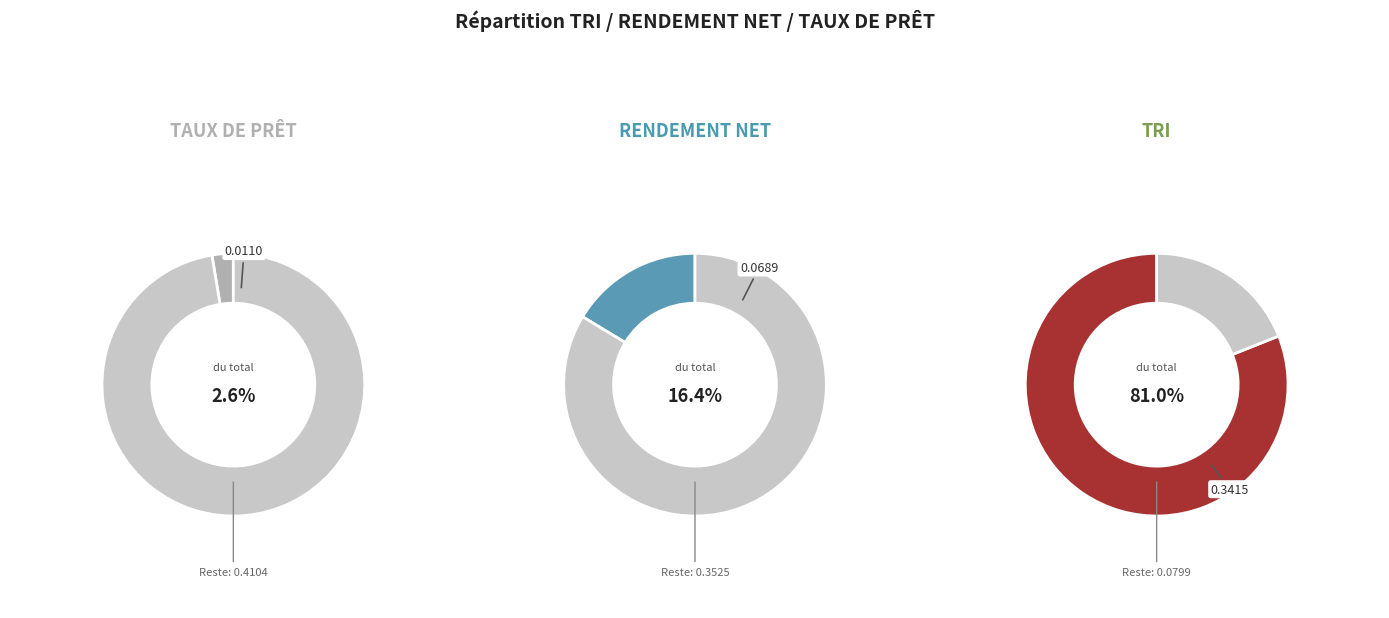

To the nearest percent, what is the difference between the largest and smallest slice percentages?

78%